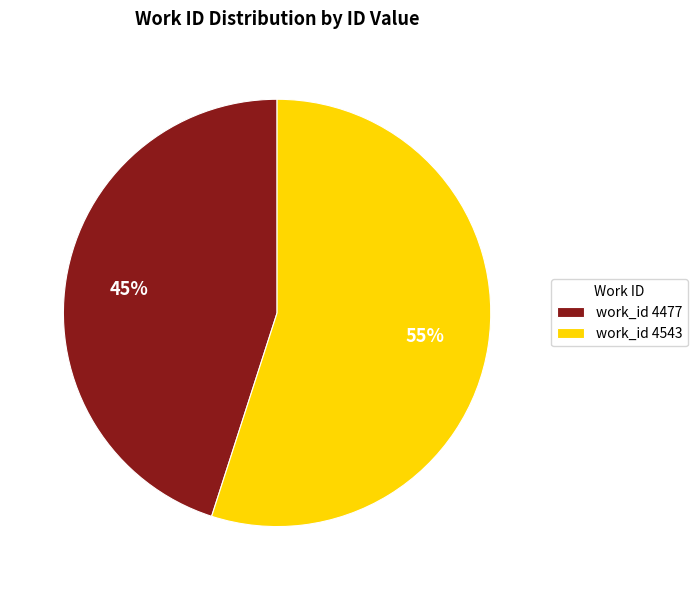

What is the ratio of the value at work_id 4543 to the value at work_id 4477?

1.2